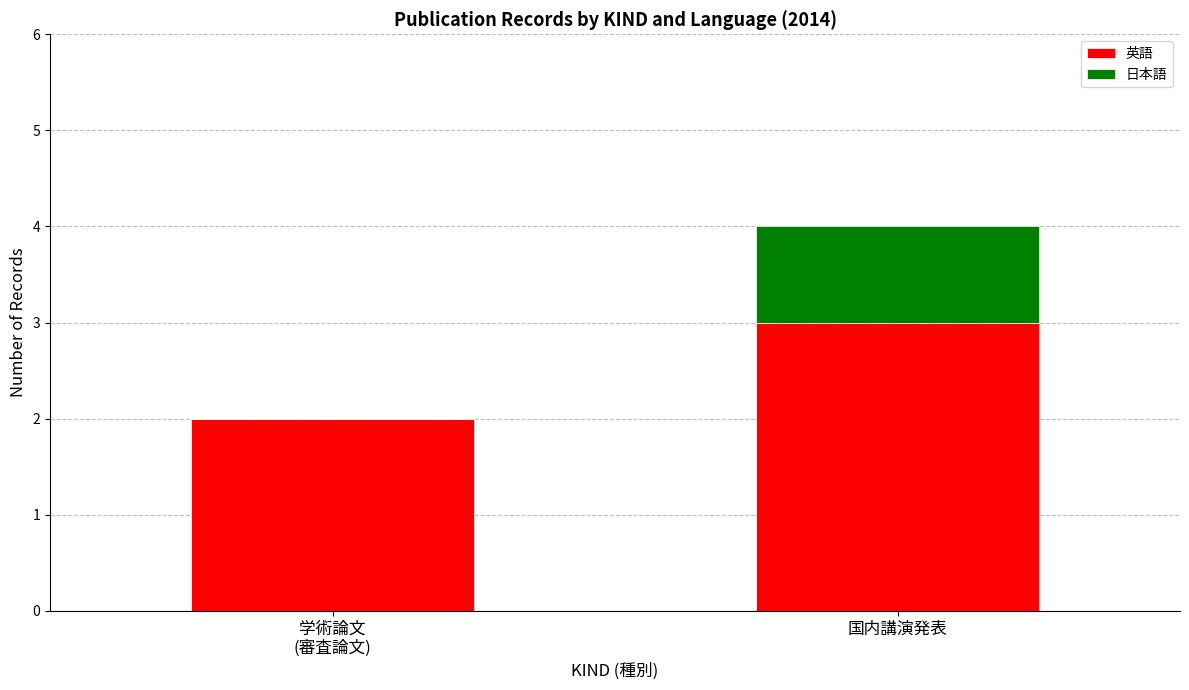

What is the total value across all series at 学術論文
(審査論文)?

2